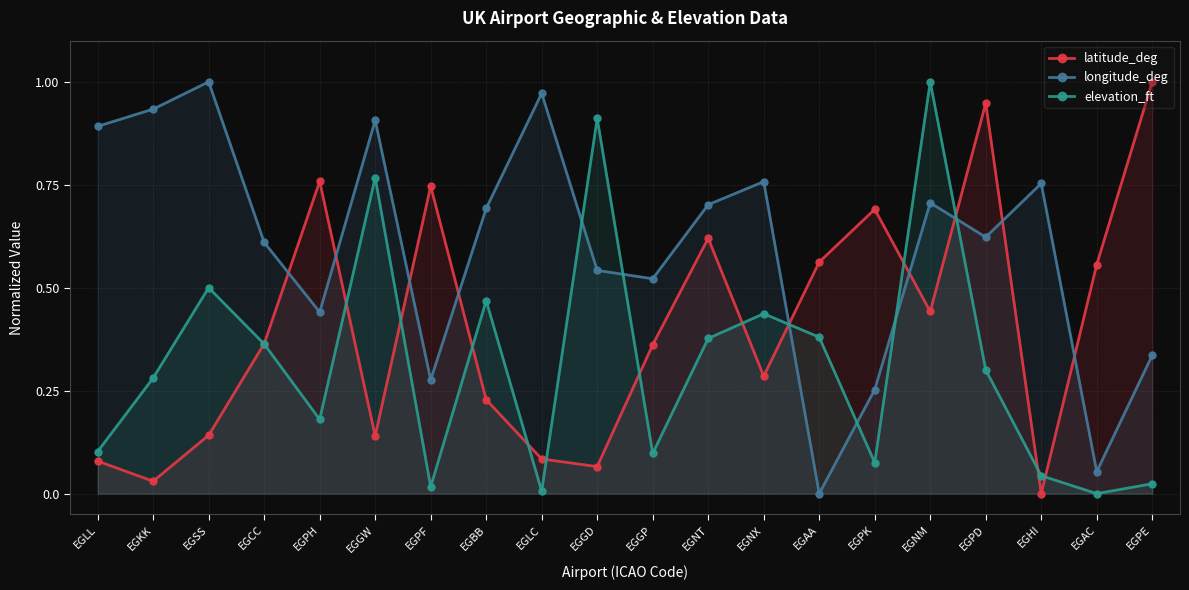

What are all the series names shown in the legend?

latitude_deg, longitude_deg, elevation_ft